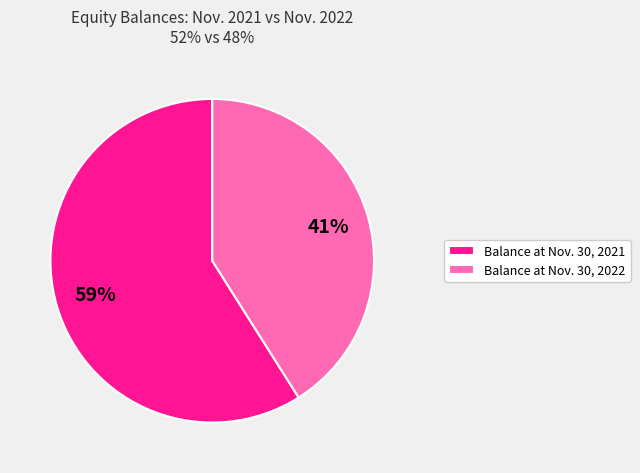

Rank the categories by value from lowest to highest.

Balance at Nov. 30, 2022, Balance at Nov. 30, 2021